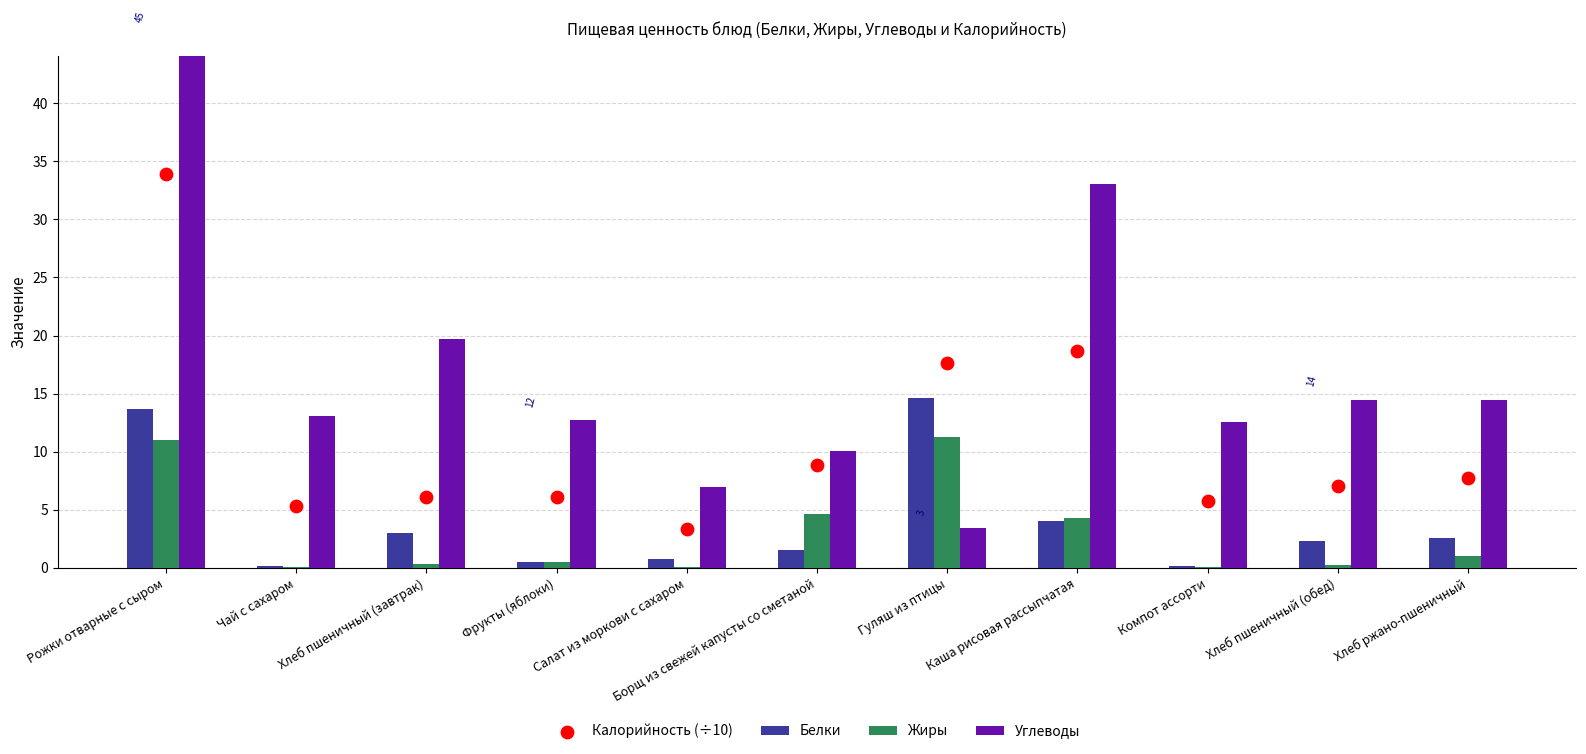

Is the value of Белки at Компот ассорти greater than the value of Углеводы at Компот ассорти?

No